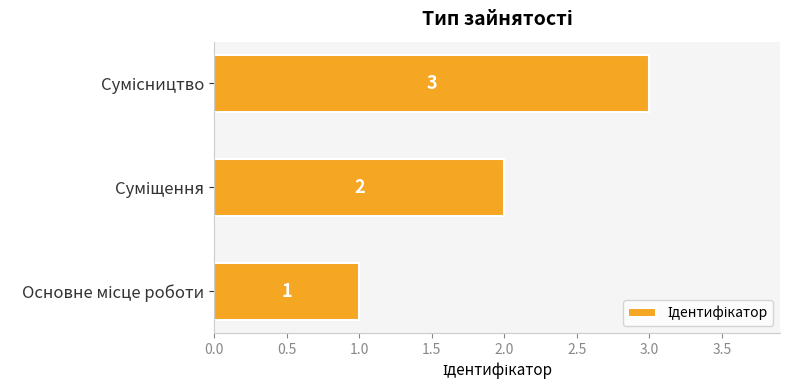

How many values are between 1 and 3?

3